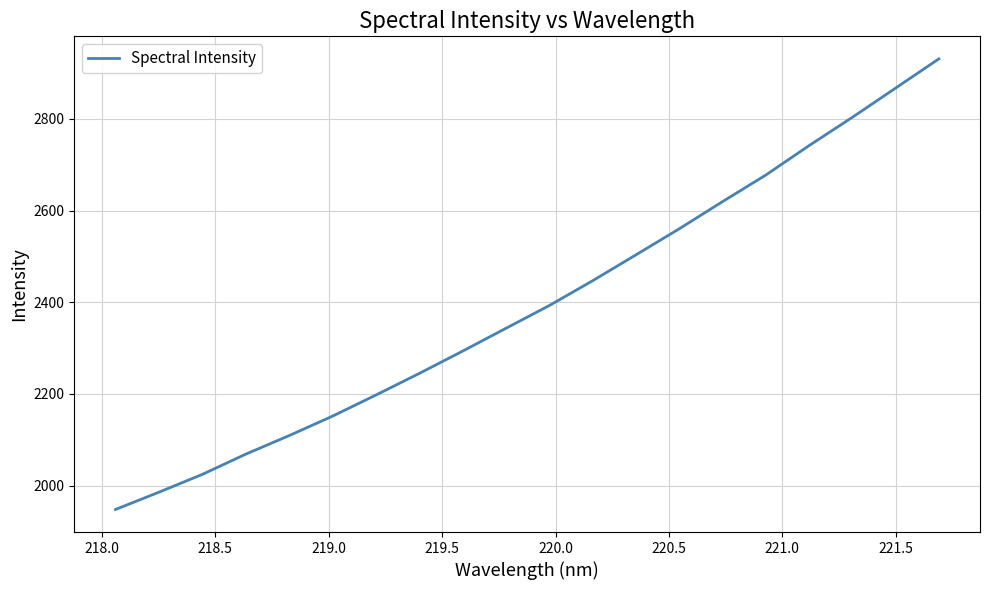

Reading left to right, extract all data points from this chart.

1948.1	1985.7	2024.5	2068.6	2109.0	2151.4	2197.4	2244.5	2293.1	2342.9	2392.5	2446.6	2503.1	2559.9	2619.3	2677.3	2741.5	2803.3	2867.1	2930.9